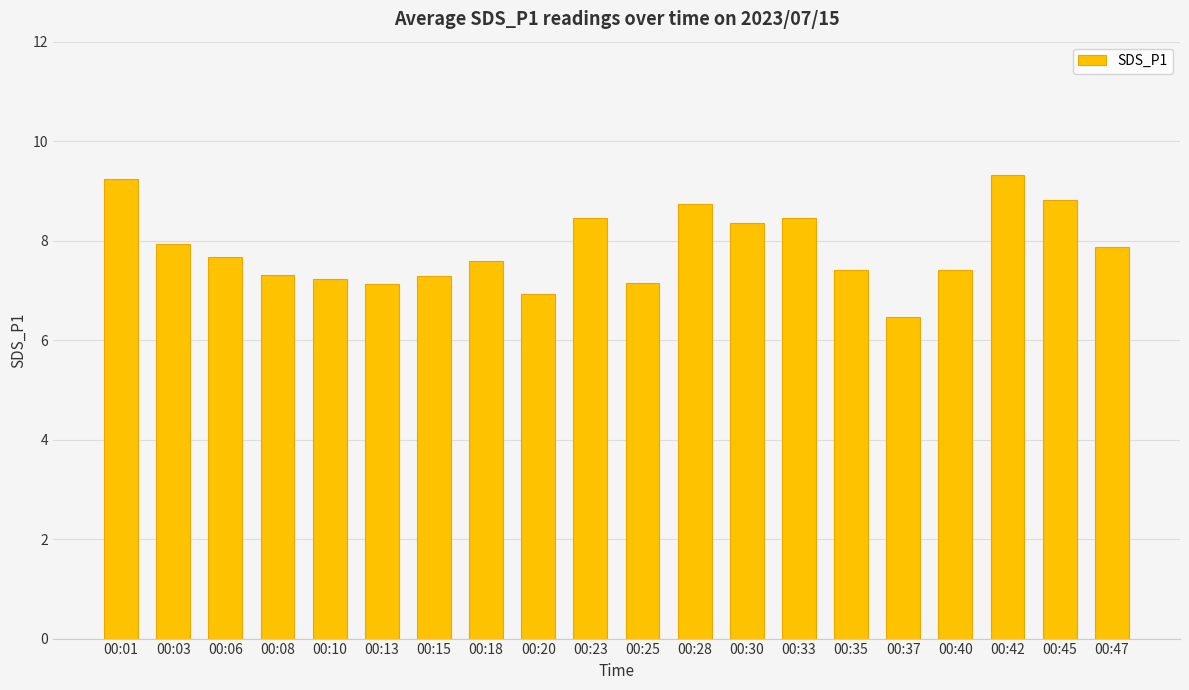

What is the maximum value shown in the chart?

9.3